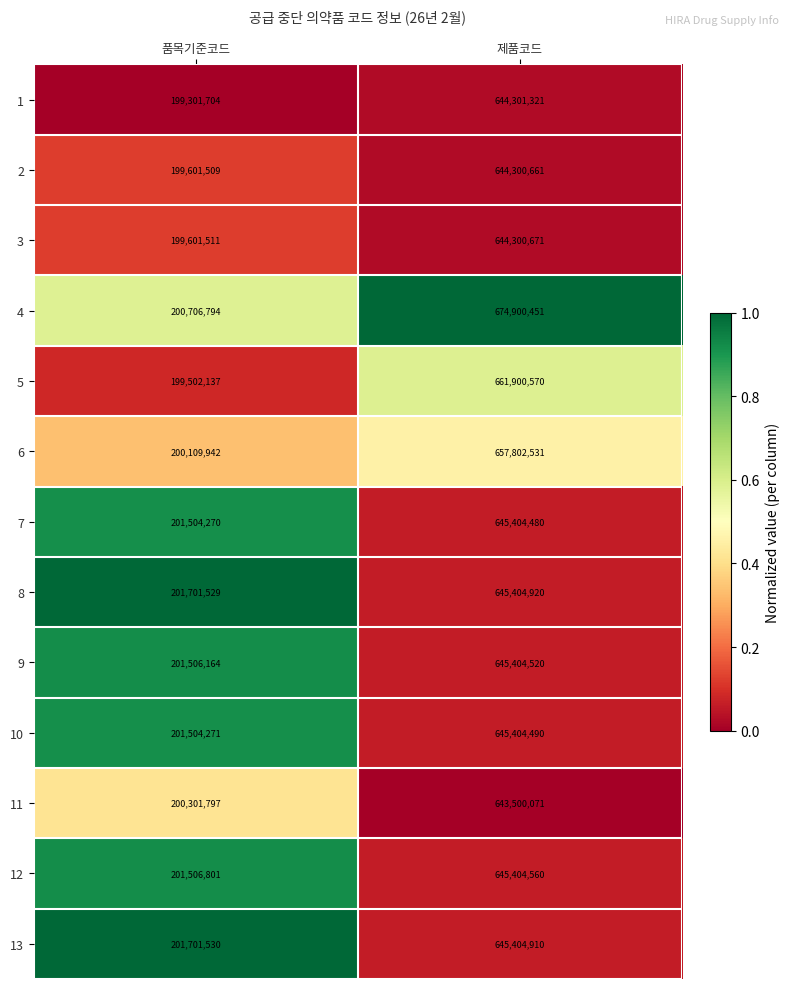

At 제품코드, list the series in order from largest to smallest.

4, 5, 6, 8, 13, 12, 9, 10, 7, 1, 3, 2, 11